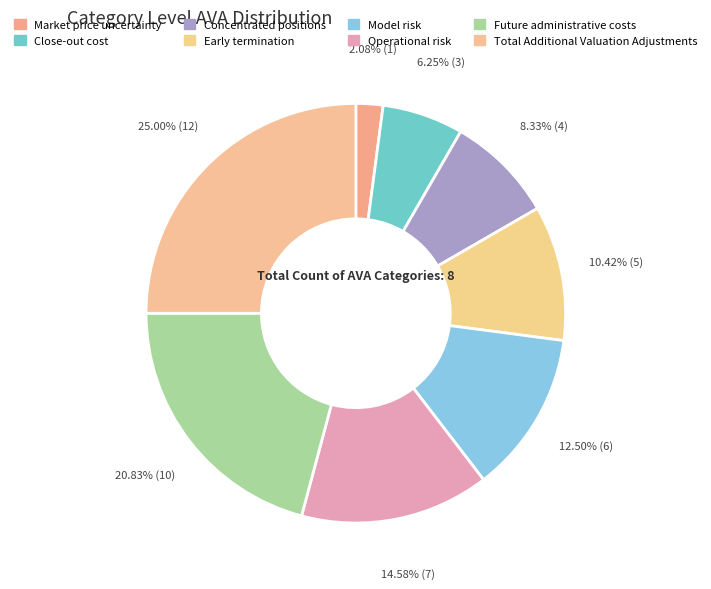

Count the number of slices in the pie.

8